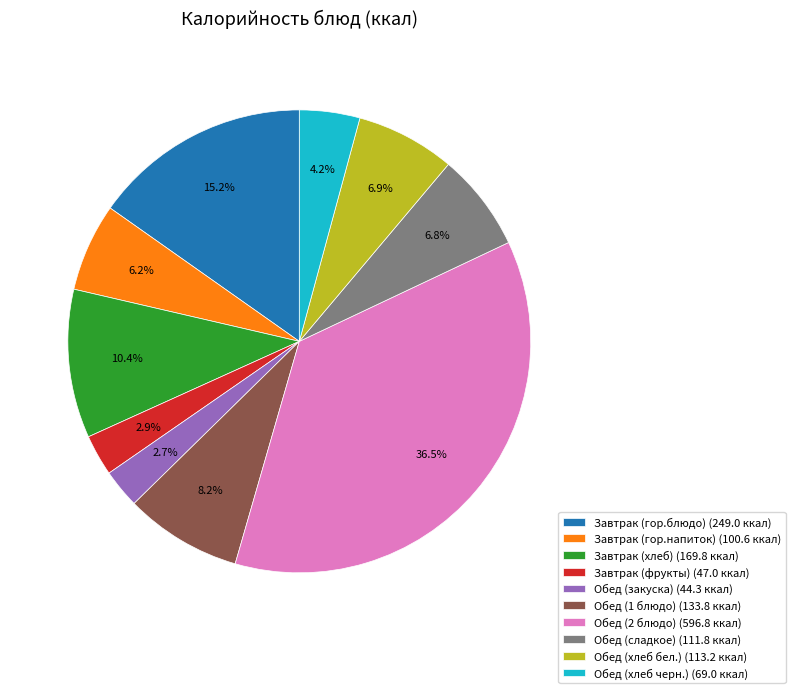

Is there a majority slice in this chart?

No